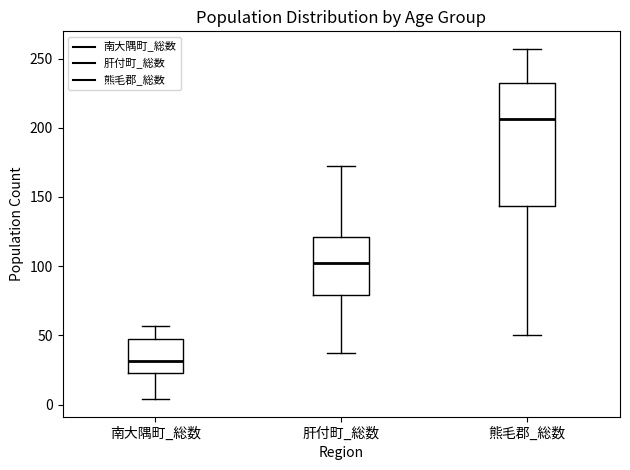

Where does the median line of the box for 熊毛郡_総数 sit on the y-axis? The values are not printed on the chart, so give them approximately, as read against the axis.

205